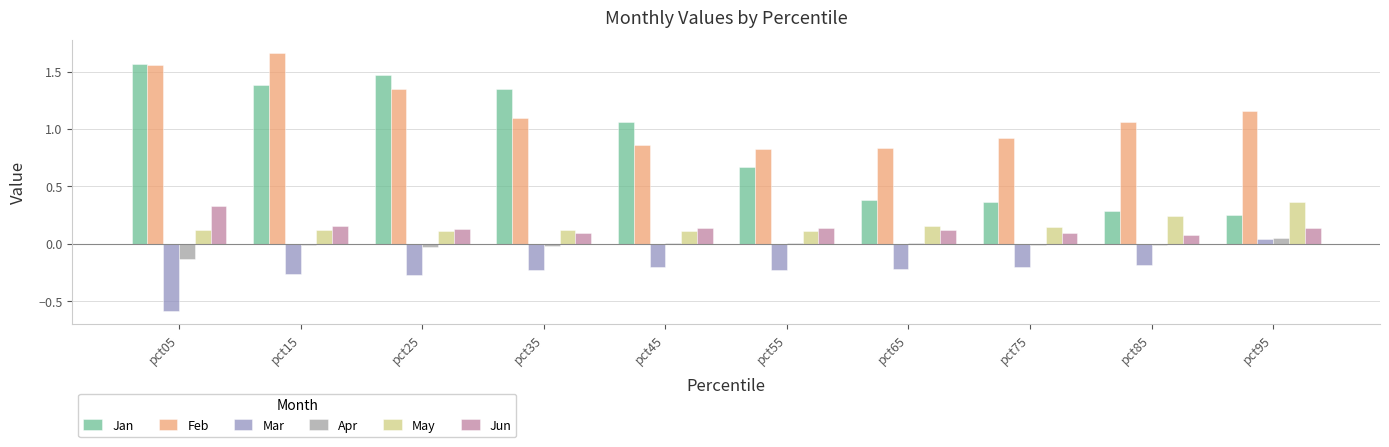

Which series has the widest spread of values?

Jan